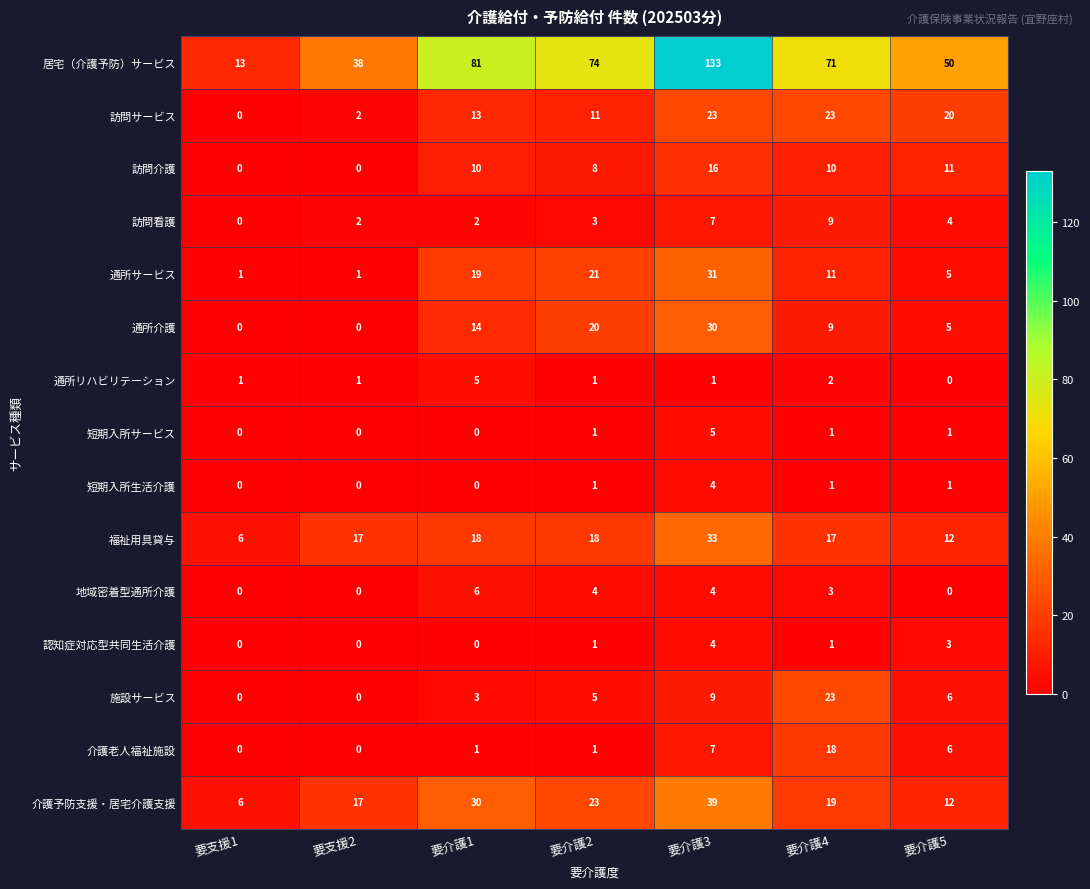

What is the total value across all series at 要介護1?

202